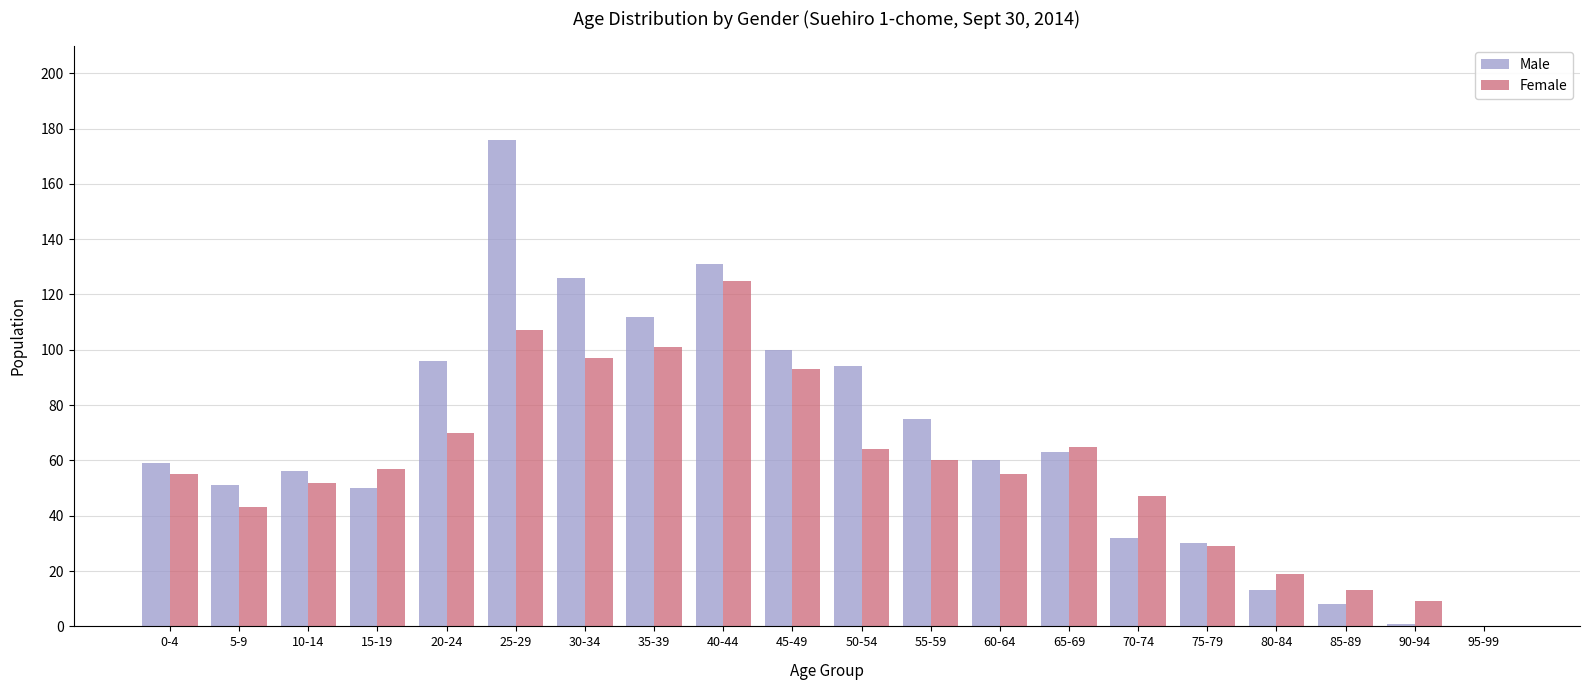

How many groups of bars are there?

20